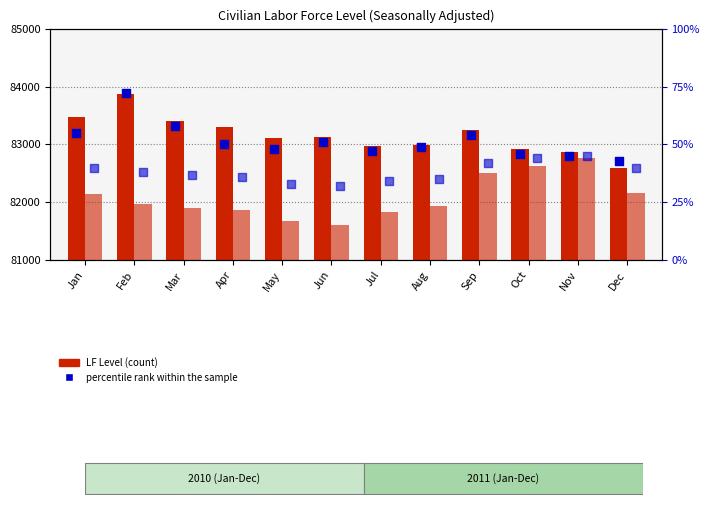

What is the total value across all series at Jan?

165702